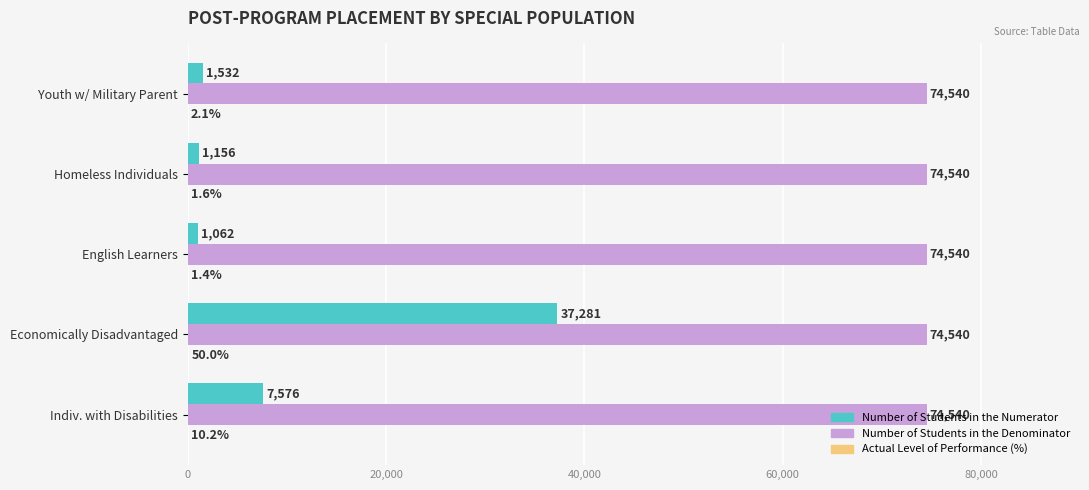

Which series has the widest spread of values?

Number of Students in the Numerator